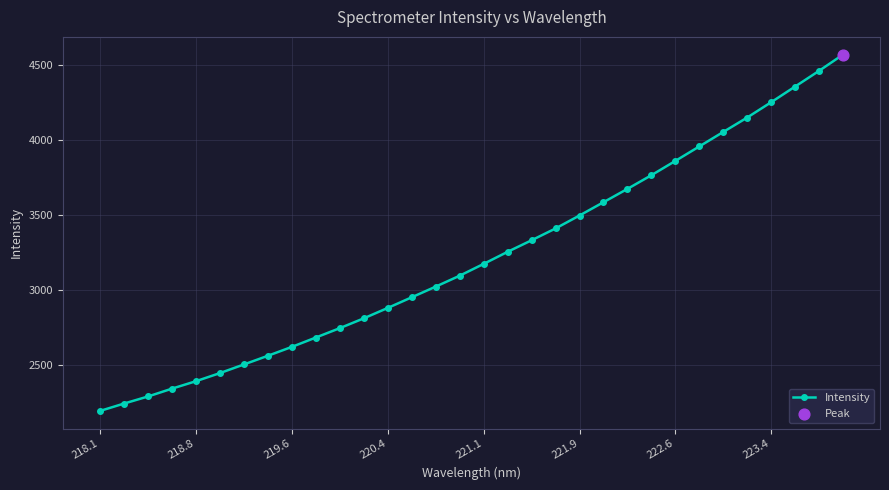

What is the difference between the maximum and minimum values?

2371.5